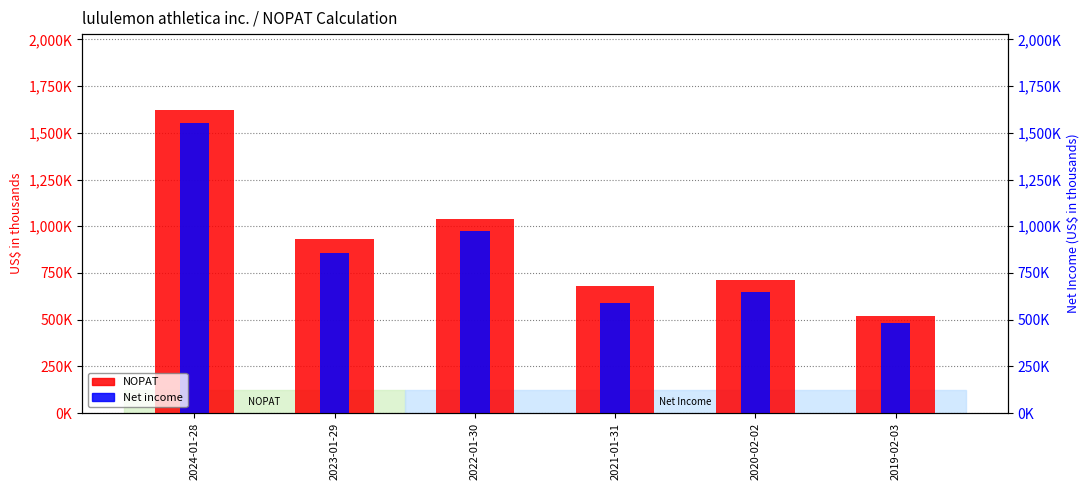

Rank the categories by NOPAT value from lowest to highest.

2019-02-03, 2021-01-31, 2020-02-02, 2023-01-29, 2022-01-30, 2024-01-28